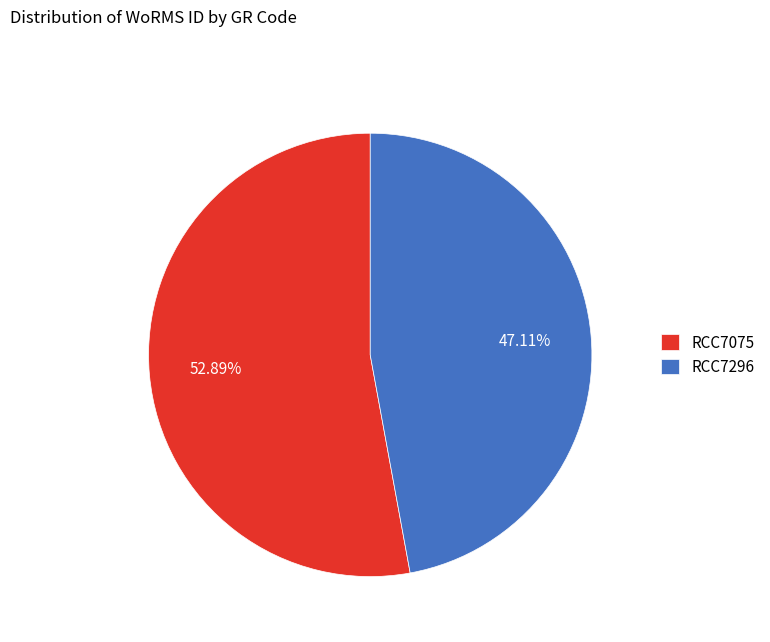

To the nearest percent, what is the combined percentage of RCC7296 and RCC7075?

100%